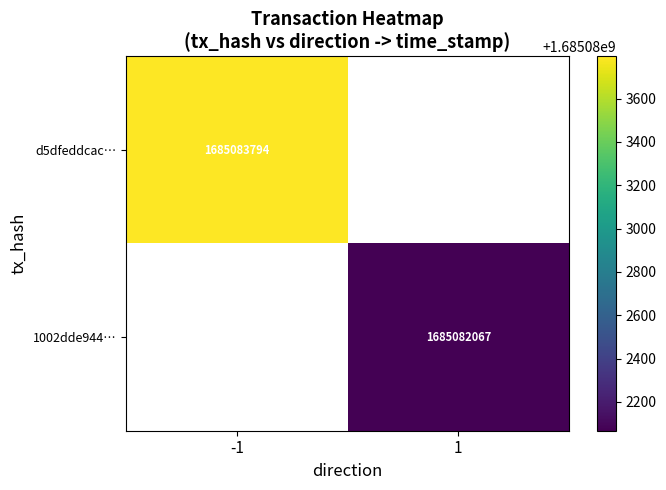

Is it true that 1002dde944… equals 1685082067 at 1?

True